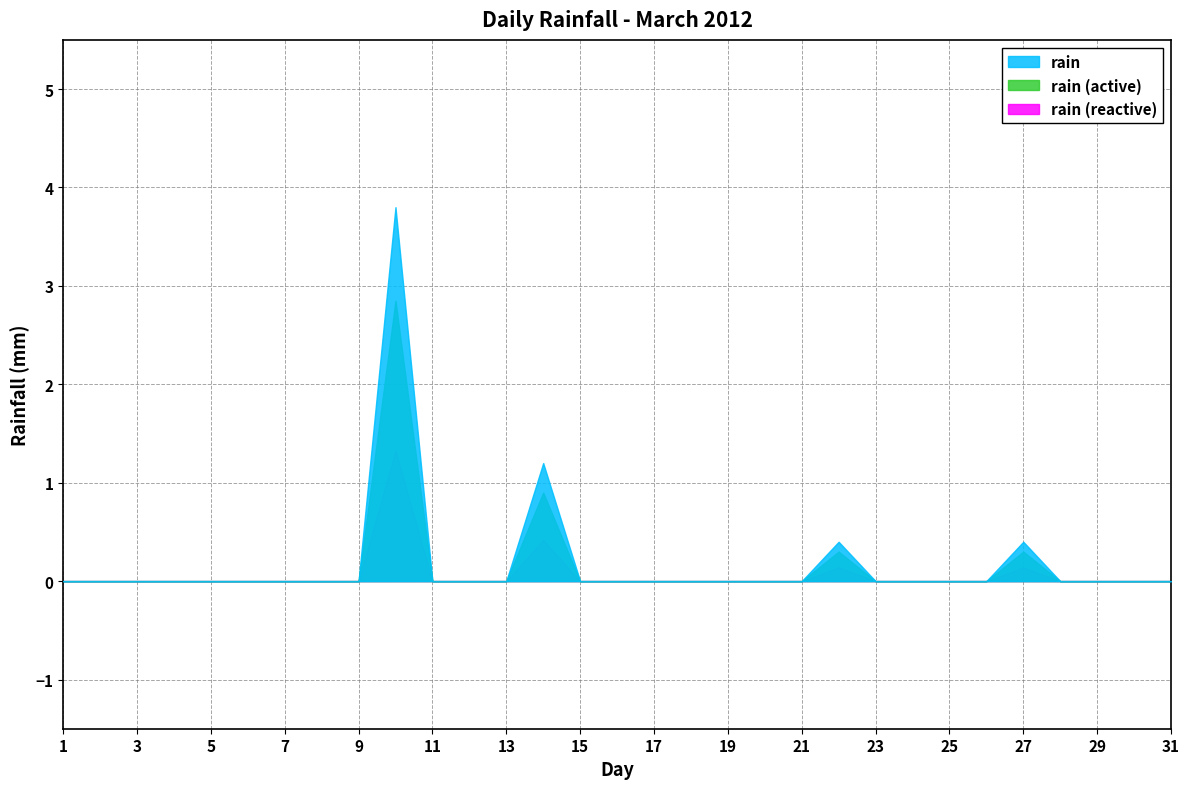

Reading right to left, extract all data points from this chart.

2012-03-31=0.0	2012-03-30=0.0	2012-03-29=0.0	2012-03-28=0.0	2012-03-27=0.4	2012-03-26=0.0	2012-03-25=0.0	2012-03-24=0.0	2012-03-23=0.0	2012-03-22=0.4	2012-03-21=0.0	2012-03-20=0.0	2012-03-19=0.0	2012-03-18=0.0	2012-03-17=0.0	2012-03-16=0.0	2012-03-15=0.0	2012-03-14=1.2	2012-03-13=0.0	2012-03-12=0.0	2012-03-11=0.0	2012-03-10=3.8	2012-03-09=0.0	2012-03-08=0.0	2012-03-07=0.0	2012-03-06=0.0	2012-03-05=0.0	2012-03-04=0.0	2012-03-03=0.0	2012-03-02=0.0	2012-03-01=0.0